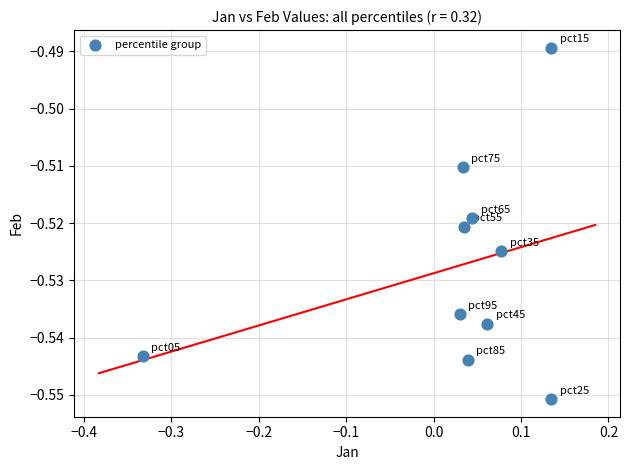

What is the range of X values (max minus min)?

0.5